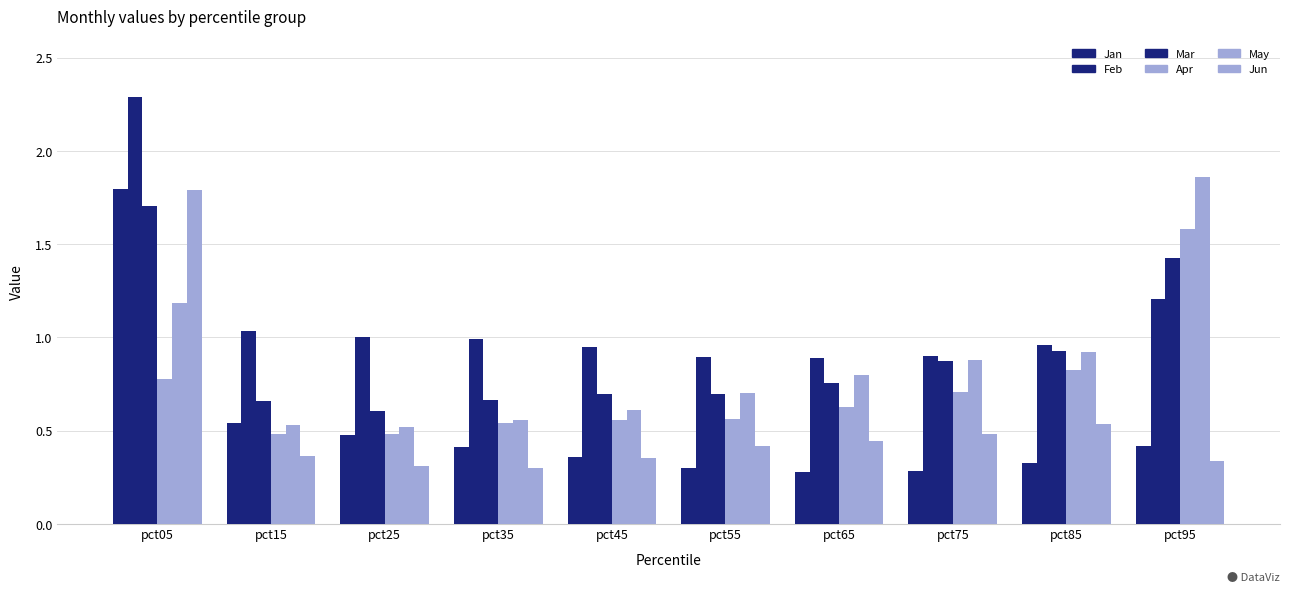

How many data points does each series have?

10